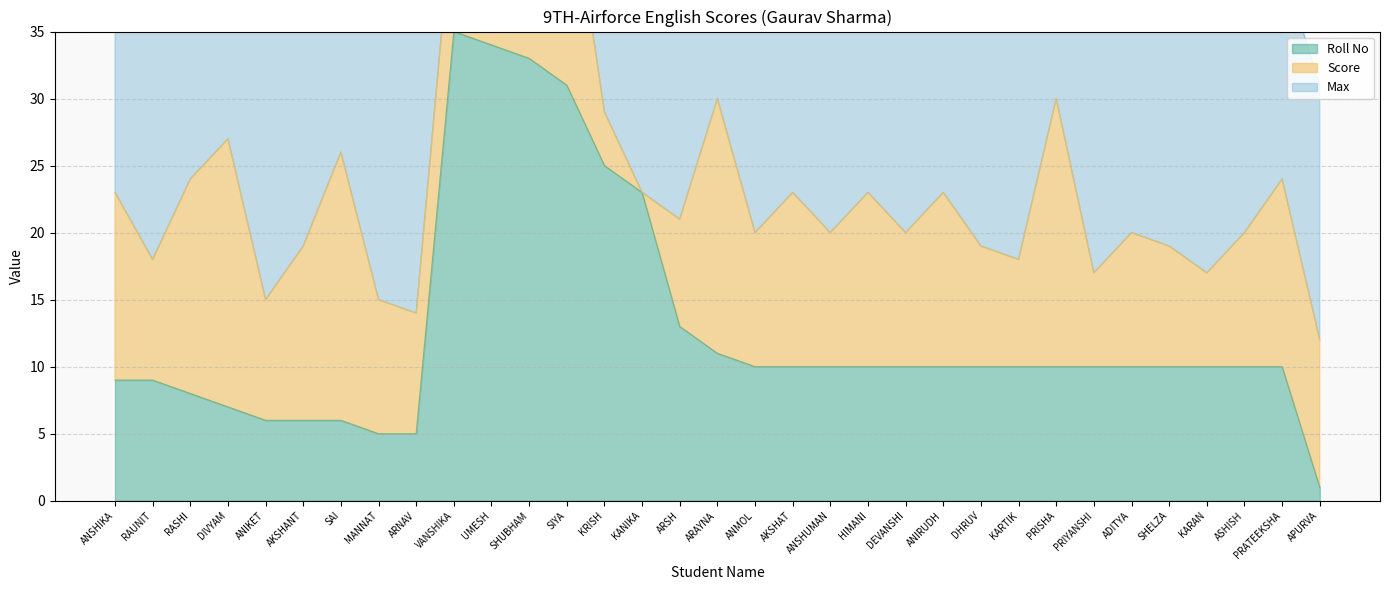

Reading right to left, transcribe all the data shown in this chart.

Score: APURVA=11	PRATEEKSHA=14	ASHISH=10	KARAN=7	SHELZA=9	ADITYA=10	PRIYANSHI=7	PRISHA=20	KARTIK=8	DHRUV=9	ANIRUDH=13	DEVANSHI=10	HIMANI=13	ANSHUMAN=10	AKSHAT=13	ANMOL=10	ARAYNA=19	ARSH=8	KANIKA=0	KRISH=4	SIYA=17	SHUBHAM=15	UMESH=10	VANSHIKA=10	ARNAV=9	MANNAT=10	SAI=20	AKSHANT=13	ANIKET=9	DIVYAM=20	RASHI=16	RAUNIT=9	ANSHIKA=14
Max: APURVA=30	PRATEEKSHA=30	ASHISH=30	KARAN=30	SHELZA=30	ADITYA=30	PRIYANSHI=30	PRISHA=30	KARTIK=30	DHRUV=30	ANIRUDH=30	DEVANSHI=30	HIMANI=30	ANSHUMAN=30	AKSHAT=30	ANMOL=30	ARAYNA=30	ARSH=30	KANIKA=30	KRISH=30	SIYA=30	SHUBHAM=30	UMESH=30	VANSHIKA=30	ARNAV=30	MANNAT=30	SAI=30	AKSHANT=30	ANIKET=30	DIVYAM=30	RASHI=30	RAUNIT=30	ANSHIKA=30
Roll No: APURVA=1	PRATEEKSHA=10	ASHISH=10	KARAN=10	SHELZA=10	ADITYA=10	PRIYANSHI=10	PRISHA=10	KARTIK=10	DHRUV=10	ANIRUDH=10	DEVANSHI=10	HIMANI=10	ANSHUMAN=10	AKSHAT=10	ANMOL=10	ARAYNA=11	ARSH=13	KANIKA=23	KRISH=25	SIYA=31	SHUBHAM=33	UMESH=34	VANSHIKA=35	ARNAV=5	MANNAT=5	SAI=6	AKSHANT=6	ANIKET=6	DIVYAM=7	RASHI=8	RAUNIT=9	ANSHIKA=9